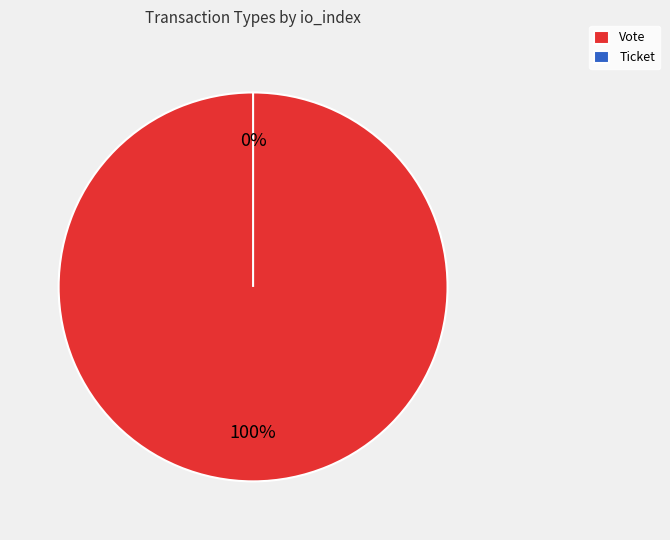

Combined, do Ticket and Vote account for over 50%?

Yes